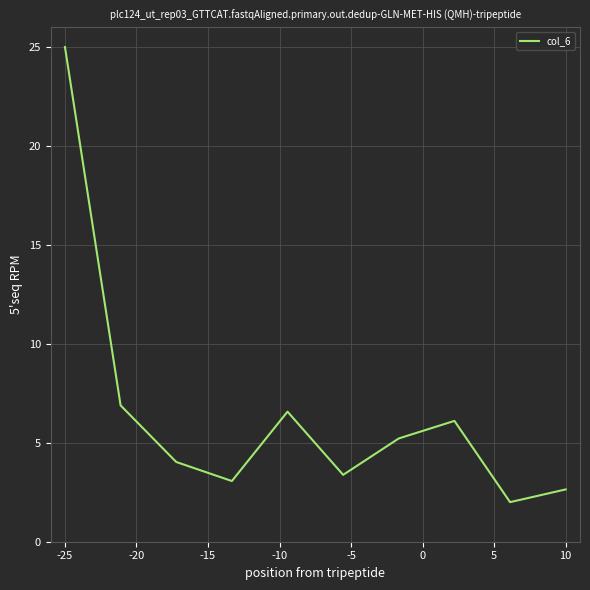

What is the greatest value displayed?

25.0